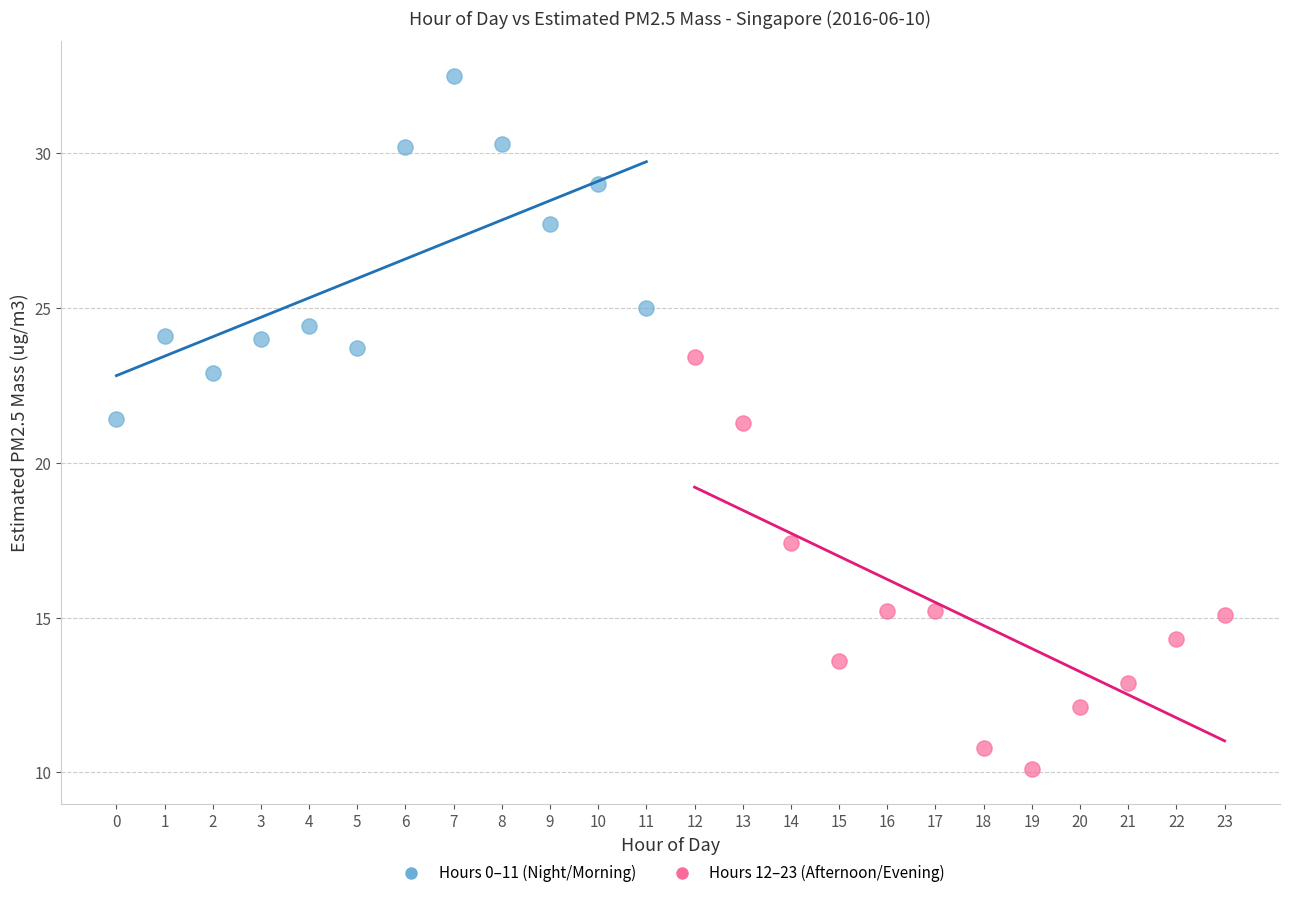

Which series has the largest Y range (max minus min)?

Hours 12–23 (Afternoon/Evening)